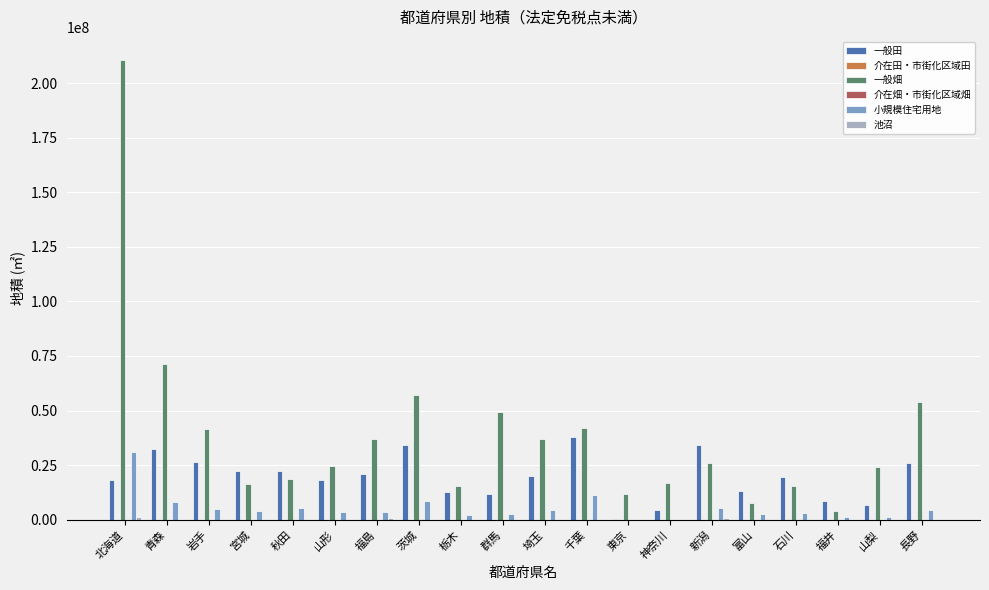

At which category is the sum across all series the highest?

北海道